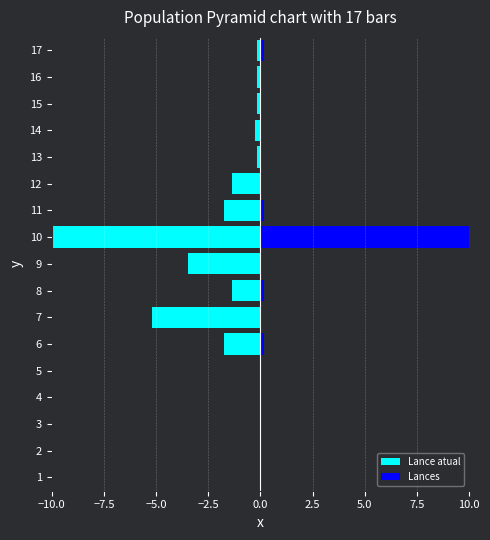

The Lance atual series shows -0.0 at 4. True or false?

False